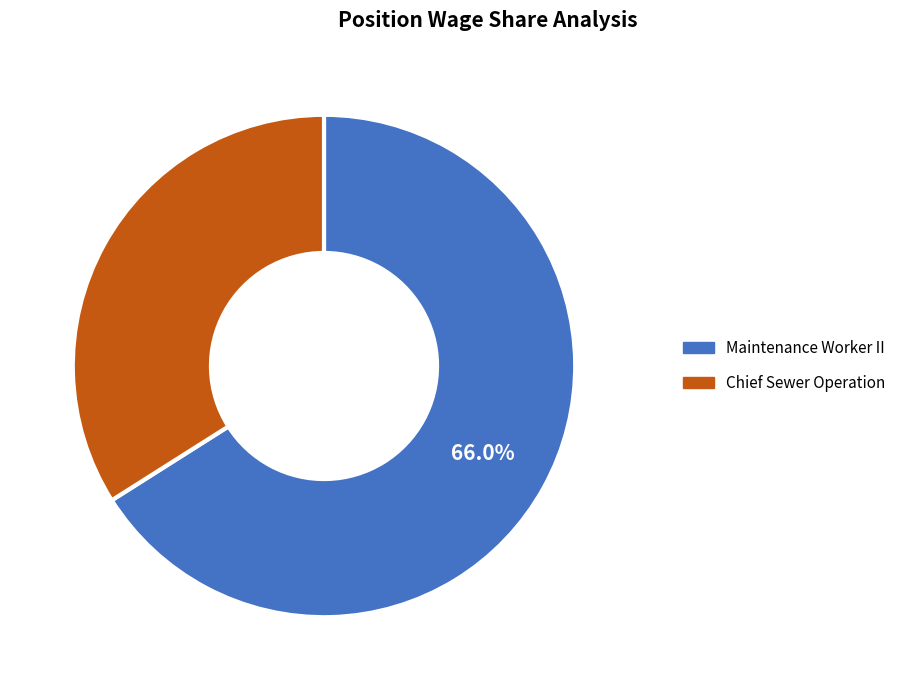

The Maintenance Worker II slice represents 66% of the pie. True or false?

True